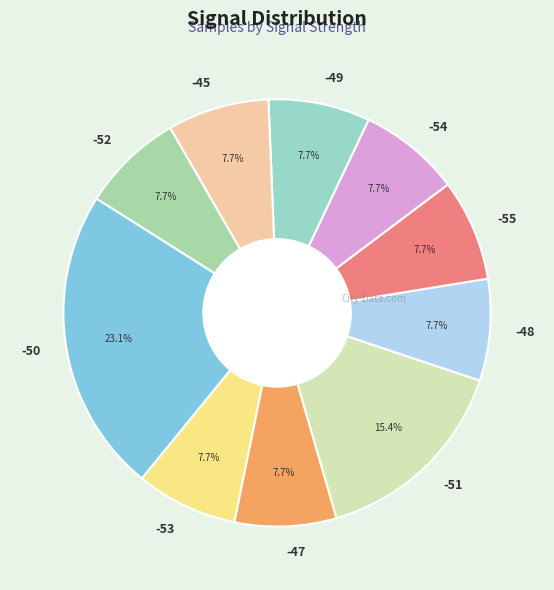

Is the sum of -53 and -47 greater than half?

No